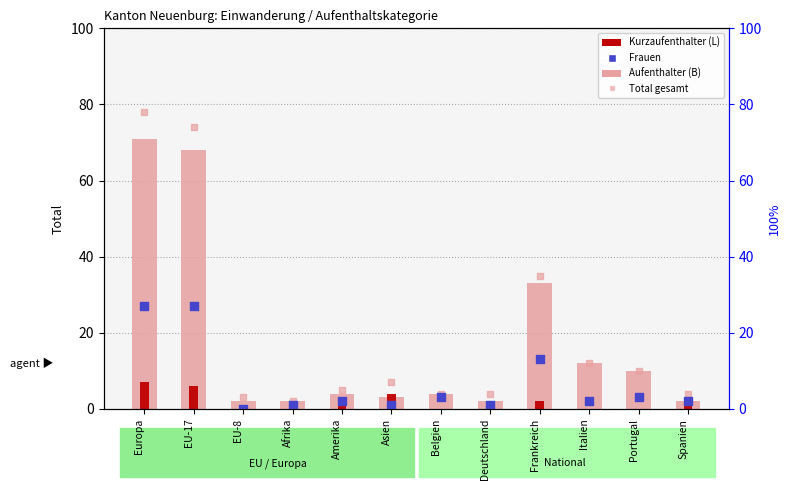

At which category is the sum across all series the highest?

Europa